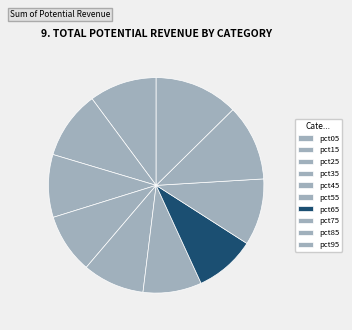

To the nearest percent, what portion does pct35 represent?

9%